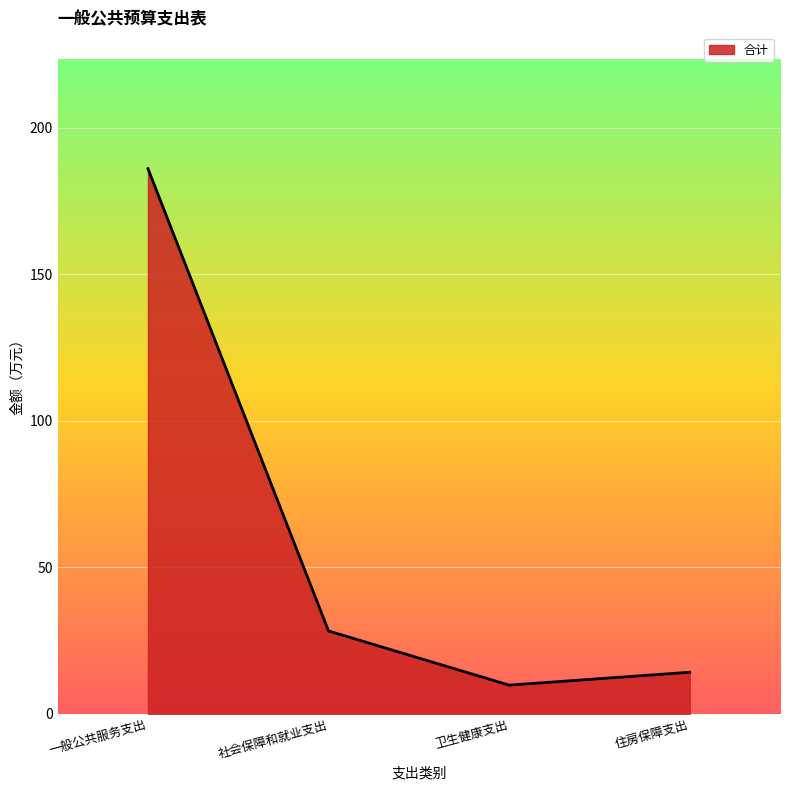

At which category does the chart reach its minimum across all series?

卫生健康支出